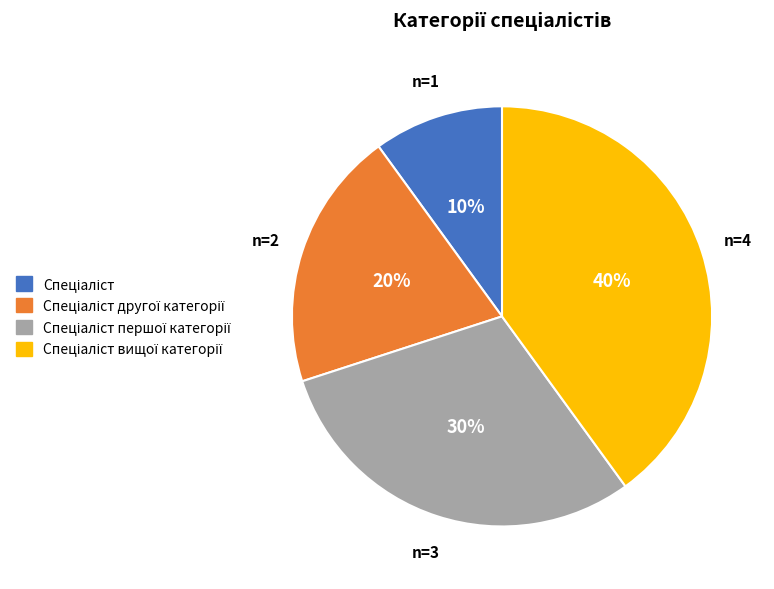

To the nearest percent, what is the difference between the largest and smallest slice percentages?

30%